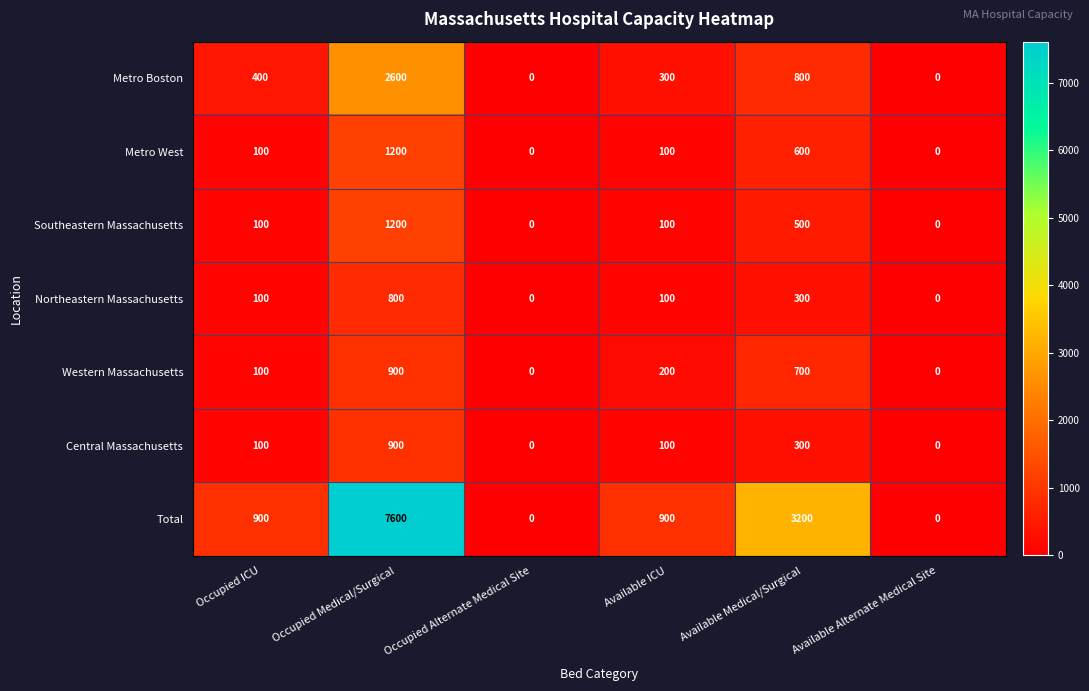

Which category has the highest value across all series?

Occupied Medical/Surgical